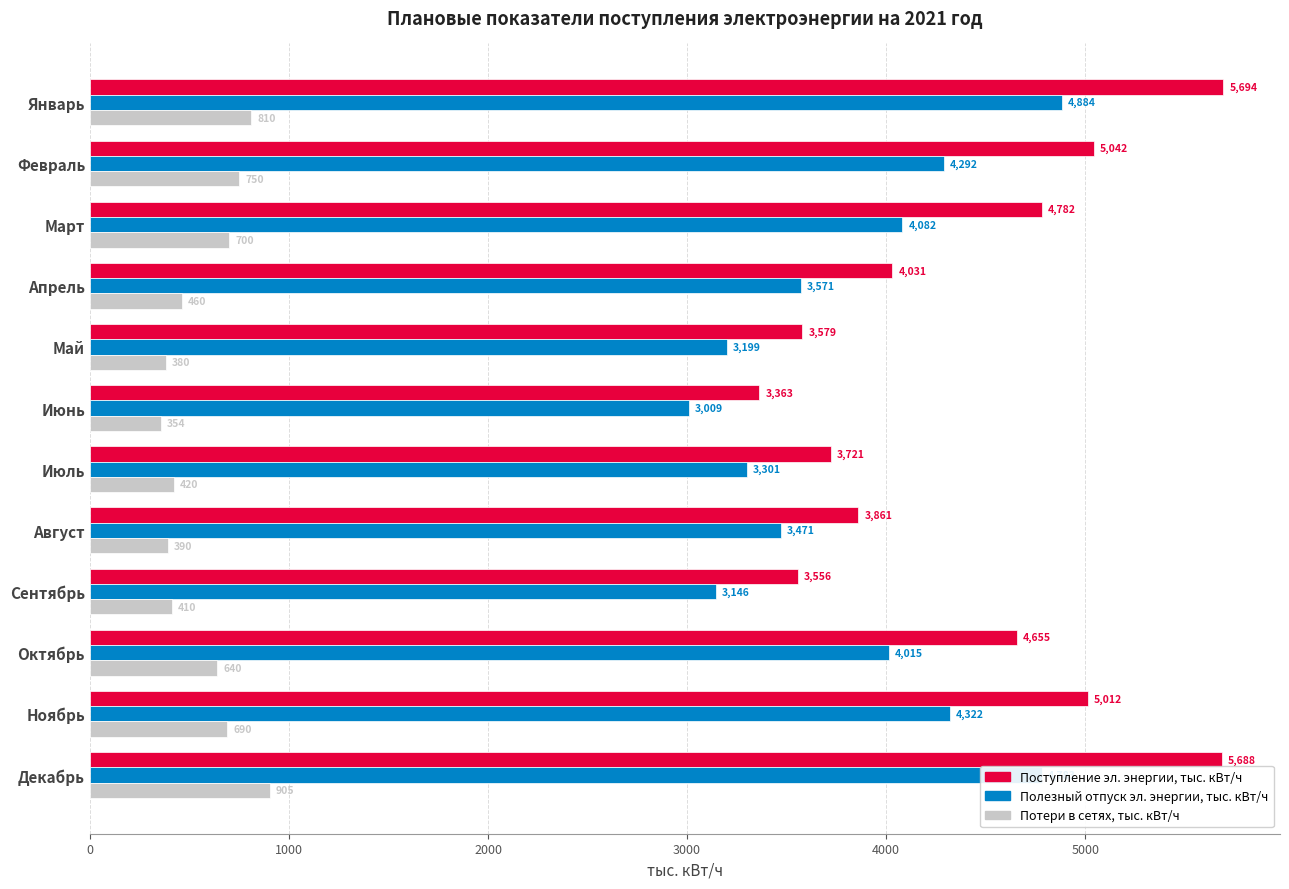

Is it true that Потери в сетях, тыс. кВт/ч equals 640.0 at Октябрь?

True